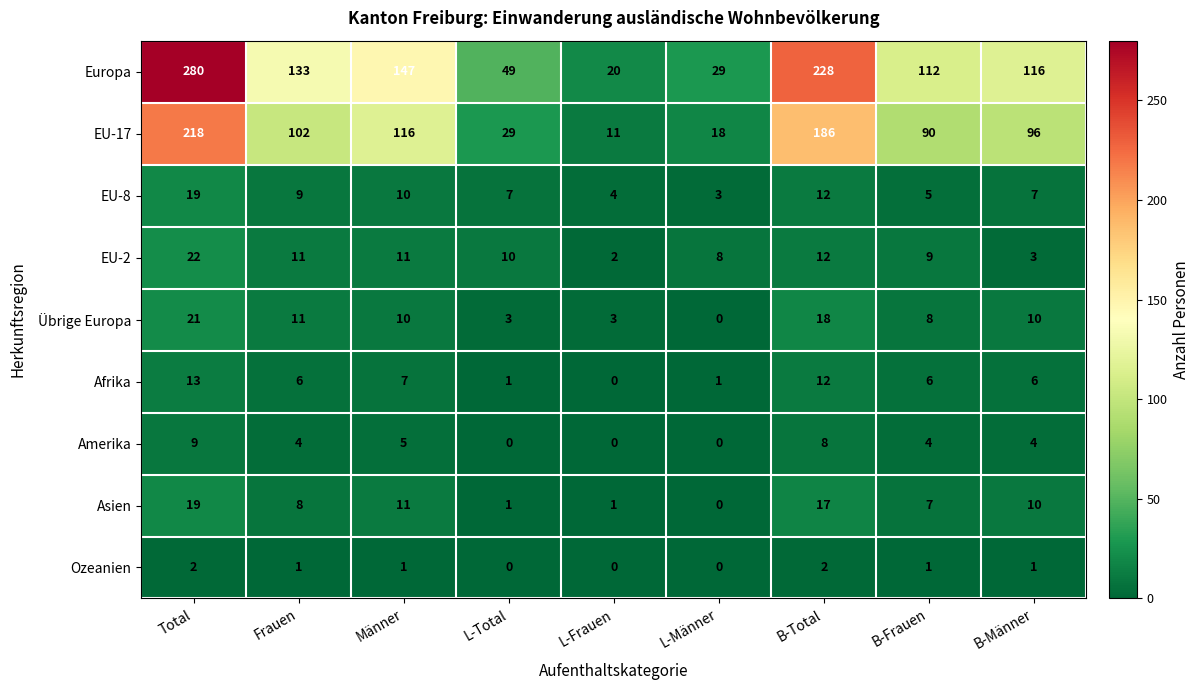

Which series has the largest total across all categories?

Europa